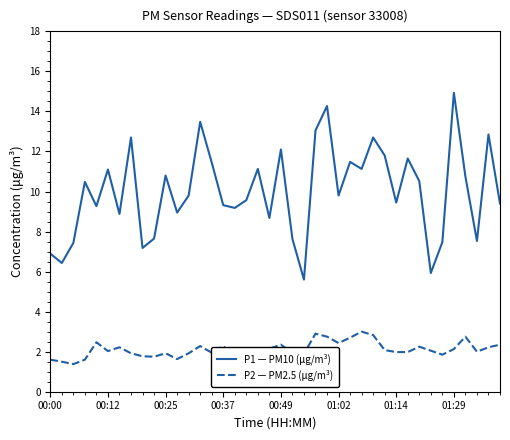

Which series has the widest spread of values?

P1 — PM10 (μg/m³)